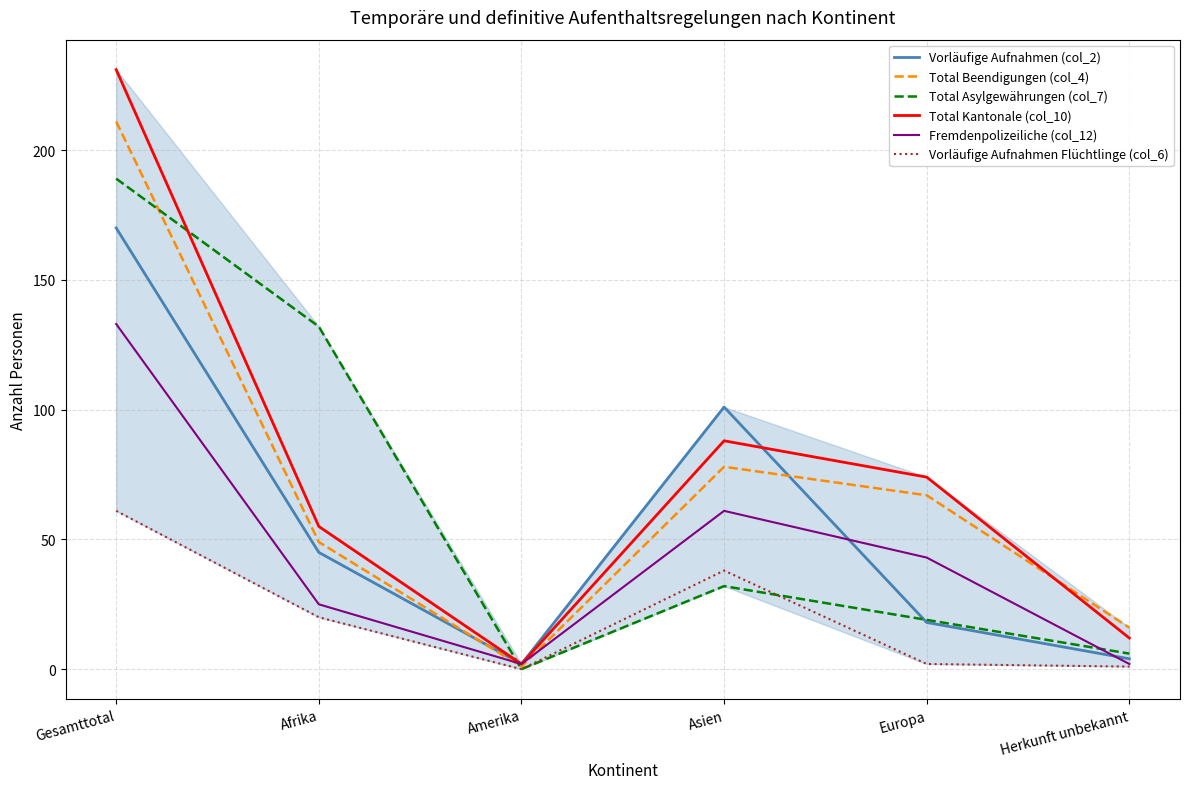

Which category has the highest value in the Total Asylgewährungen (col_7) series?

Gesamttotal